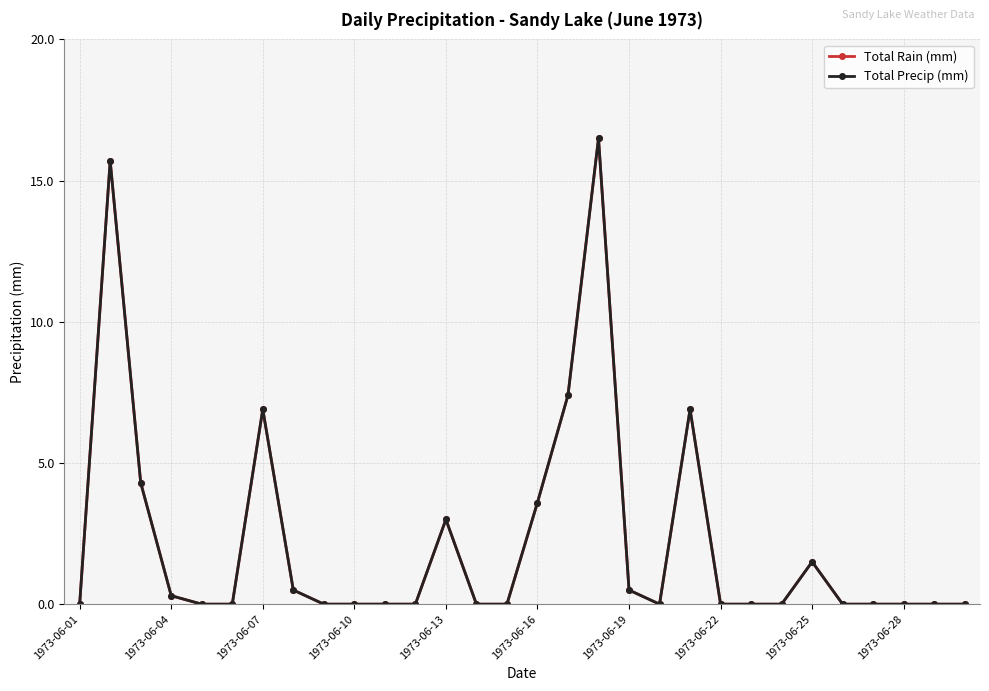

Does the chart have visible grid lines?

Yes